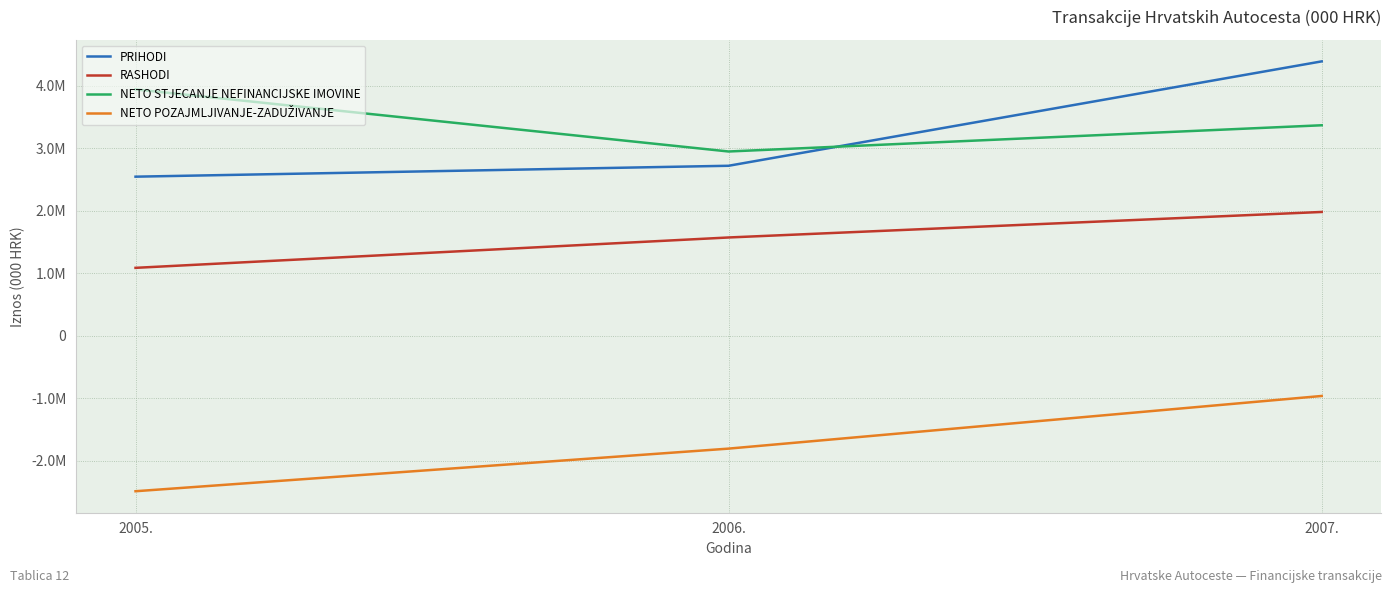

The NETO STJECANJE NEFINANCIJSKE IMOVINE series shows 4465693 at 2006.. True or false?

False